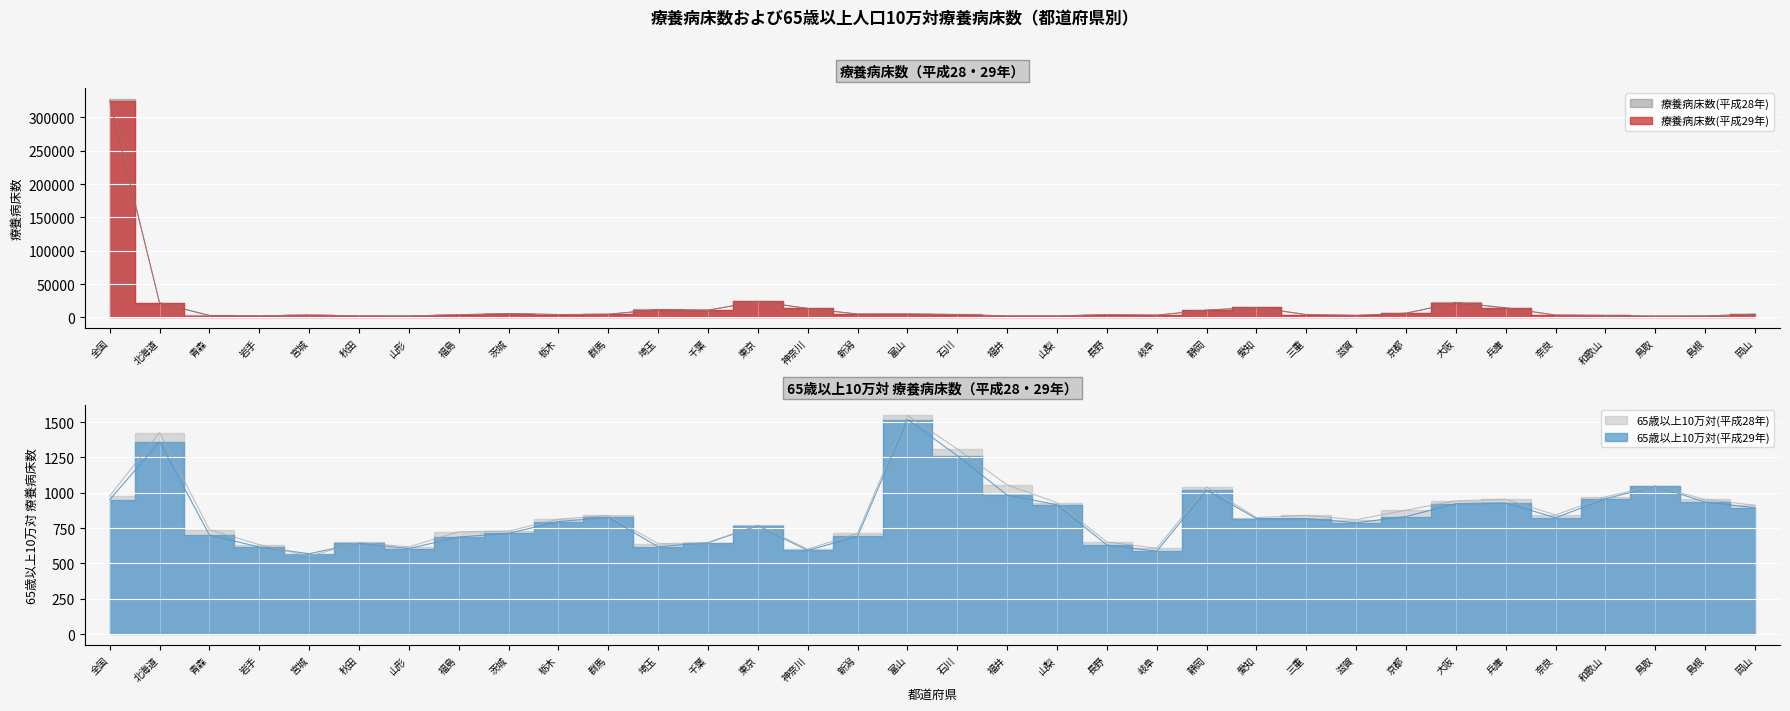

Is the value of 療養病床数(平成29年) at 岡山 greater than the value of 65歳以上10万対(平成28年) at 群馬?

Yes